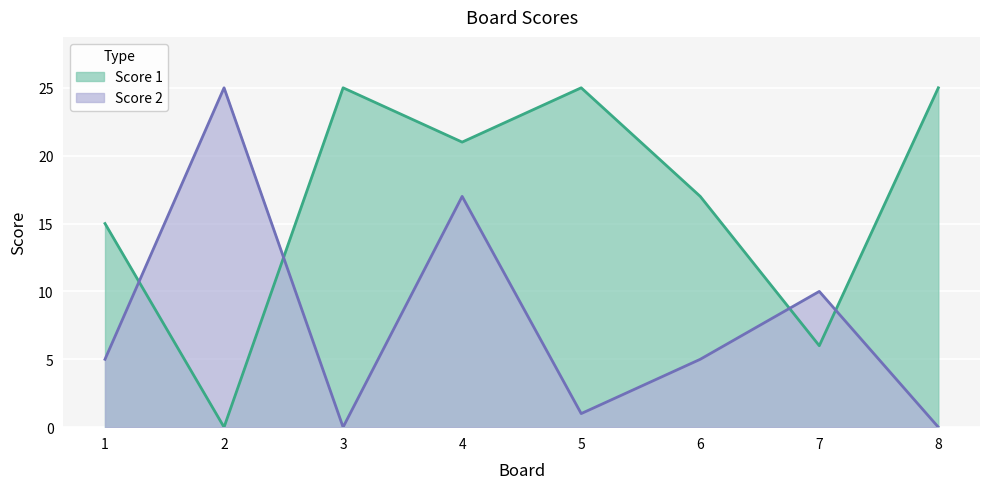

Is it true that Score 2 equals 5 at 6?

True